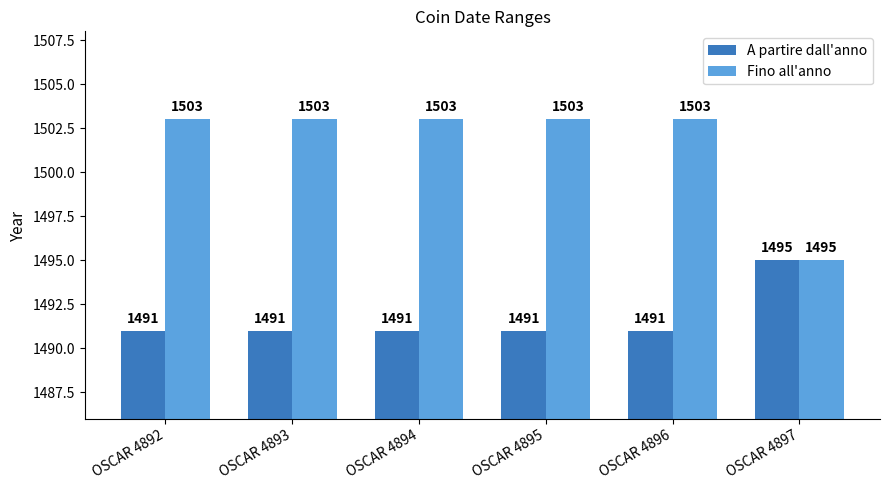

List the series in order of their peak value, lowest first.

A partire dall'anno, Fino all'anno